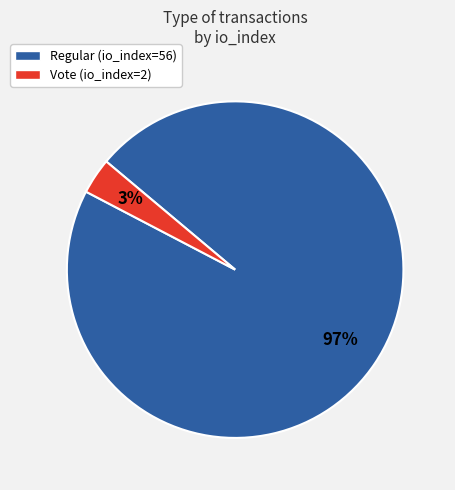

Rank the categories by value from lowest to highest.

Vote (io_index=2), Regular (io_index=56)